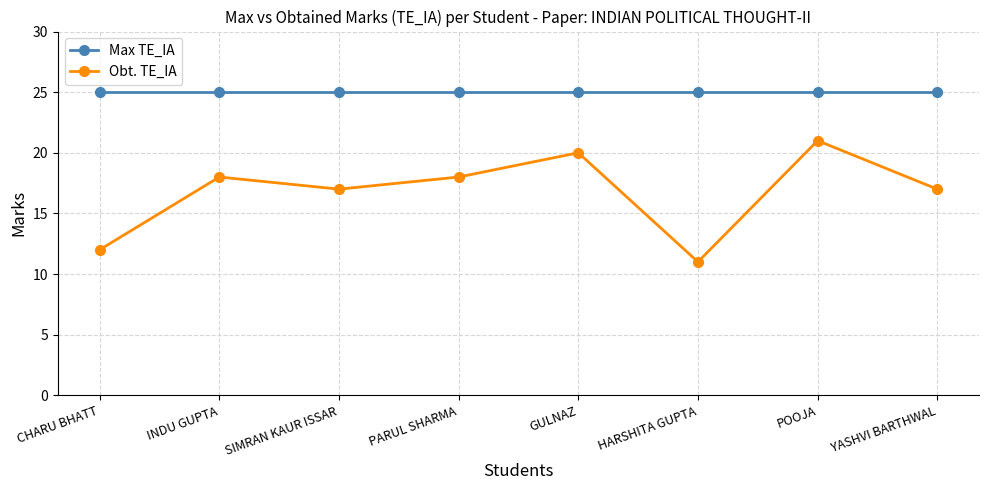

What is the total value across all series at YASHVI BARTHWAL?

42